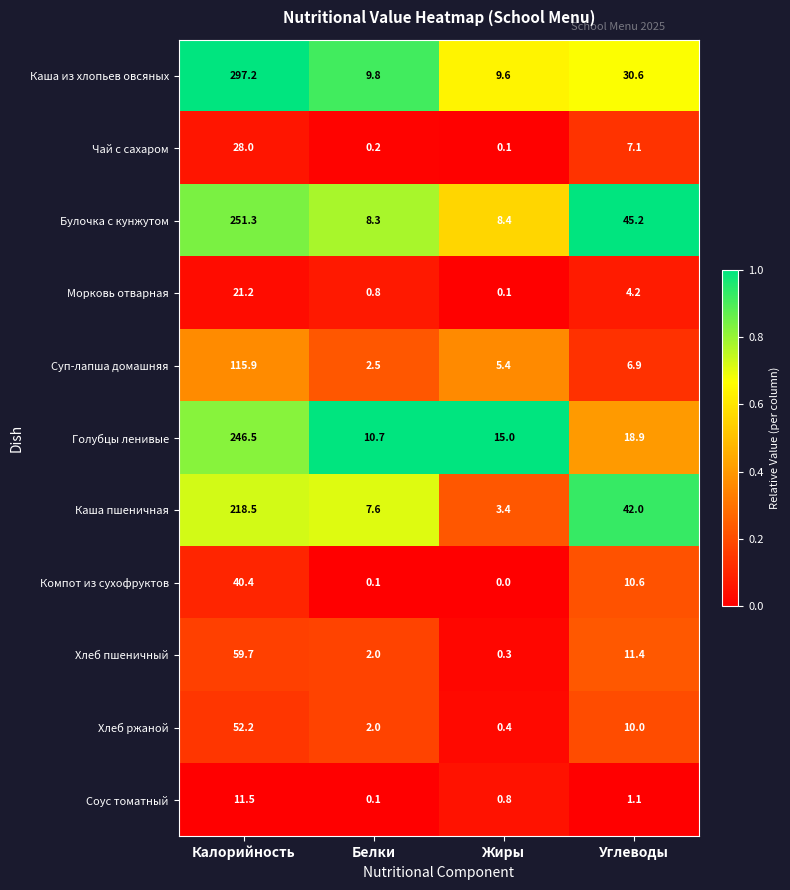

What is the highest value of the Чай с сахаром series?

28.0